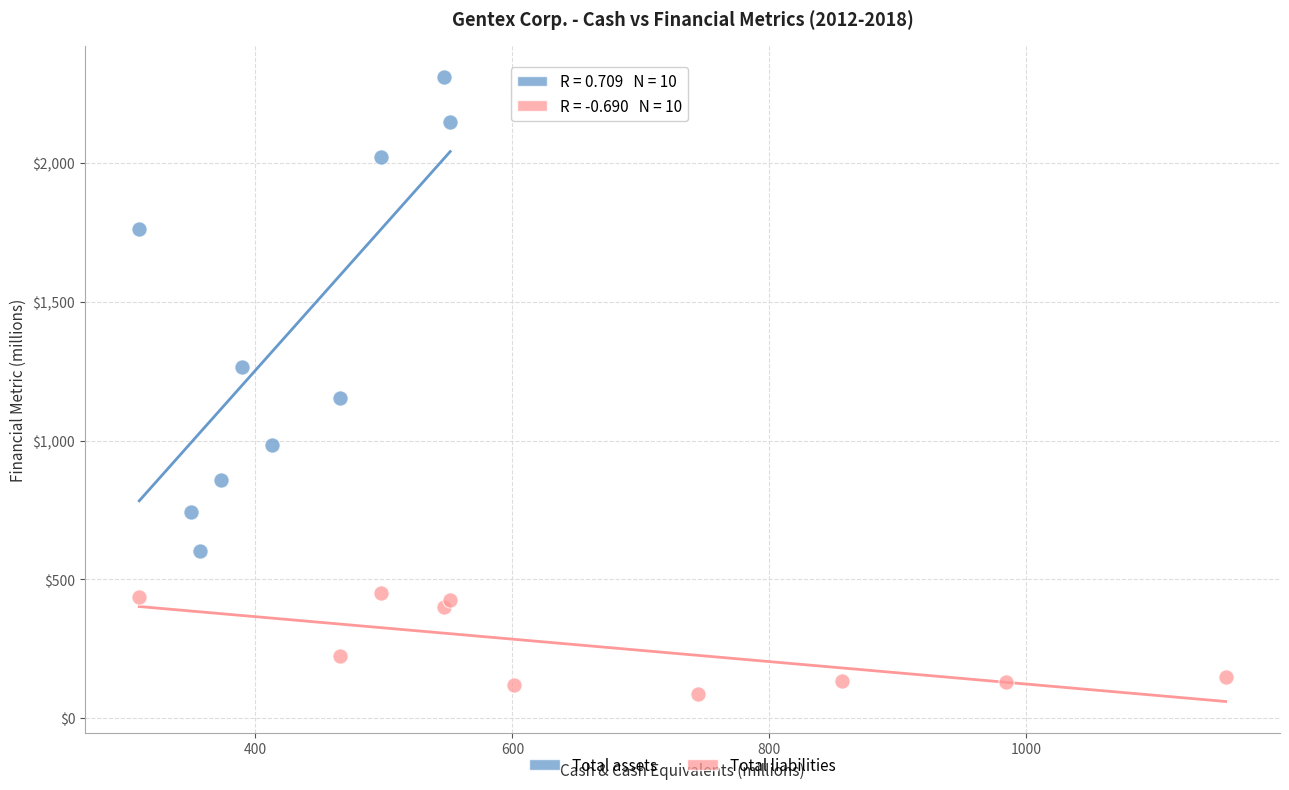

What are all the series names shown in the legend?

Total assets, Total liabilities